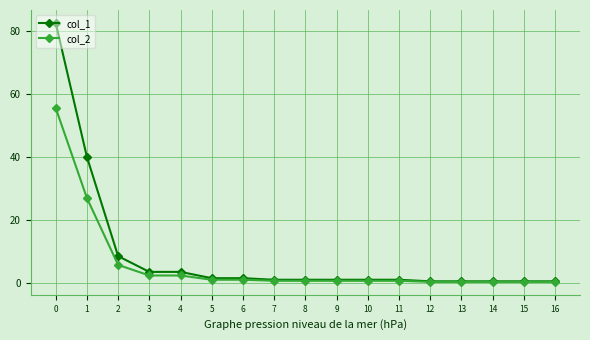

At 0, list the series in order from largest to smallest.

col_1, col_2